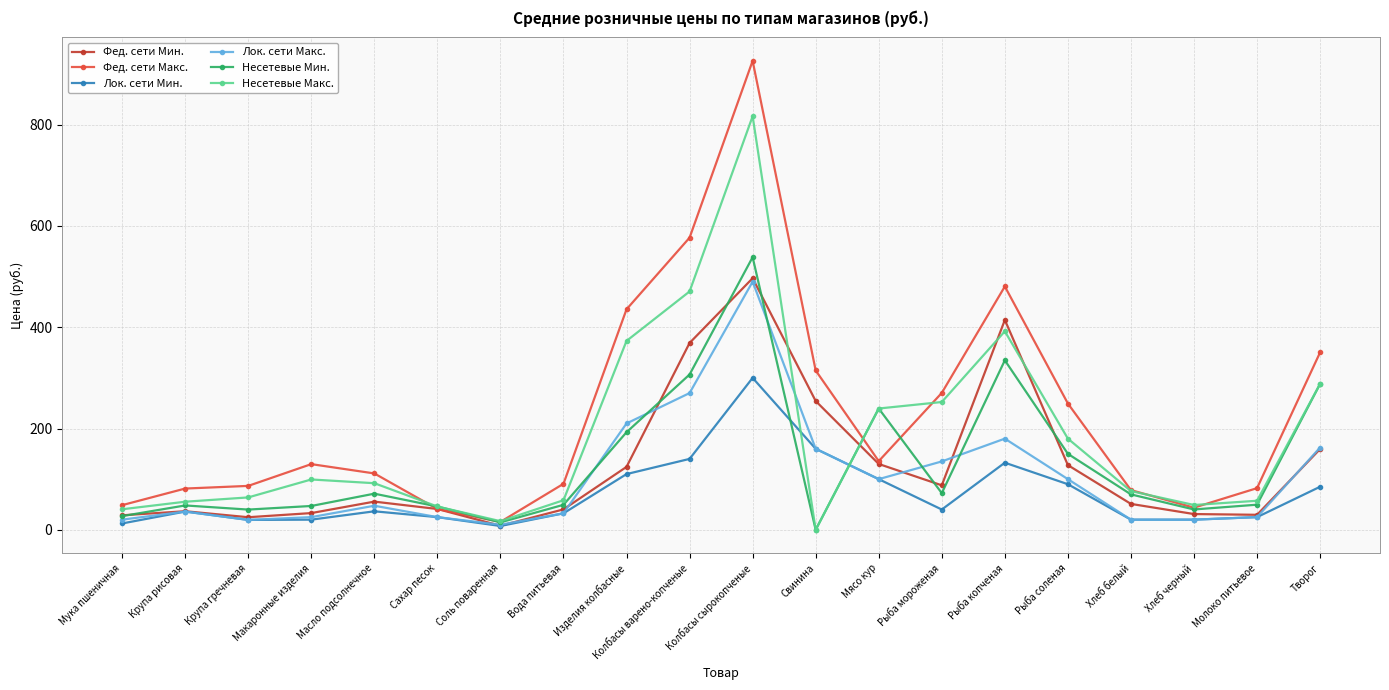

Between Крупа рисовая and Рыба мороженая, which series saw the biggest shift?

Несетевые Макс.